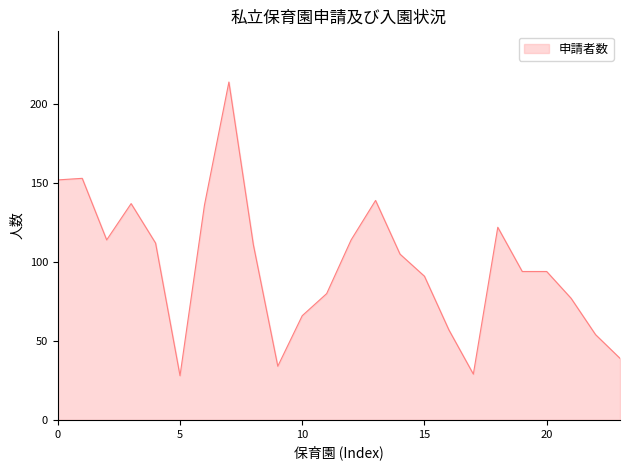

What is the minimum value shown in the chart?

28